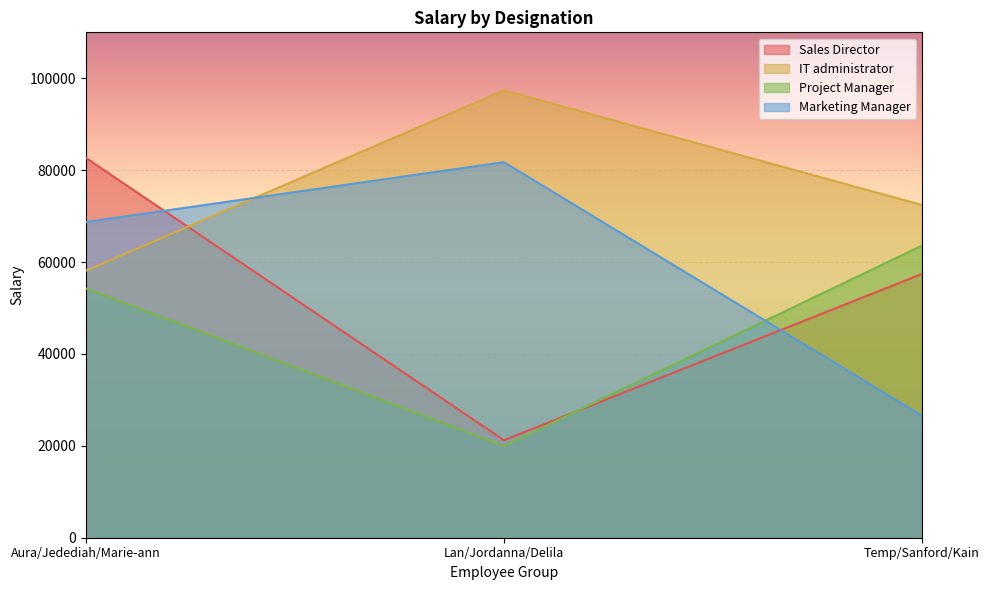

Is the value of IT administrator at Lan/Jordanna/Delila greater than the value of Marketing Manager at Lan/Jordanna/Delila?

Yes